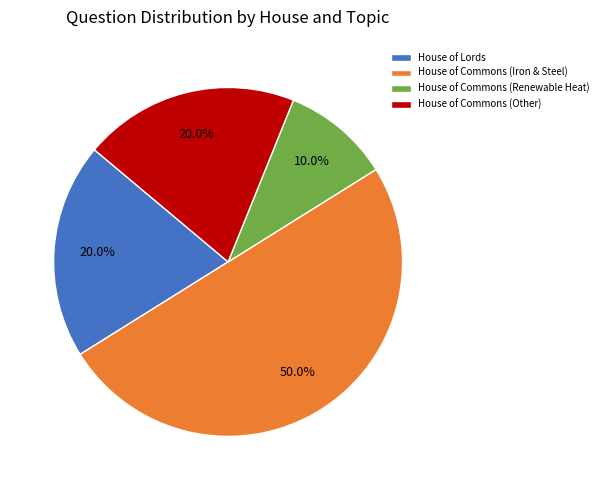

Approximately how many times larger is the value at House of Lords compared to House of Commons (Renewable Heat)?

2.0